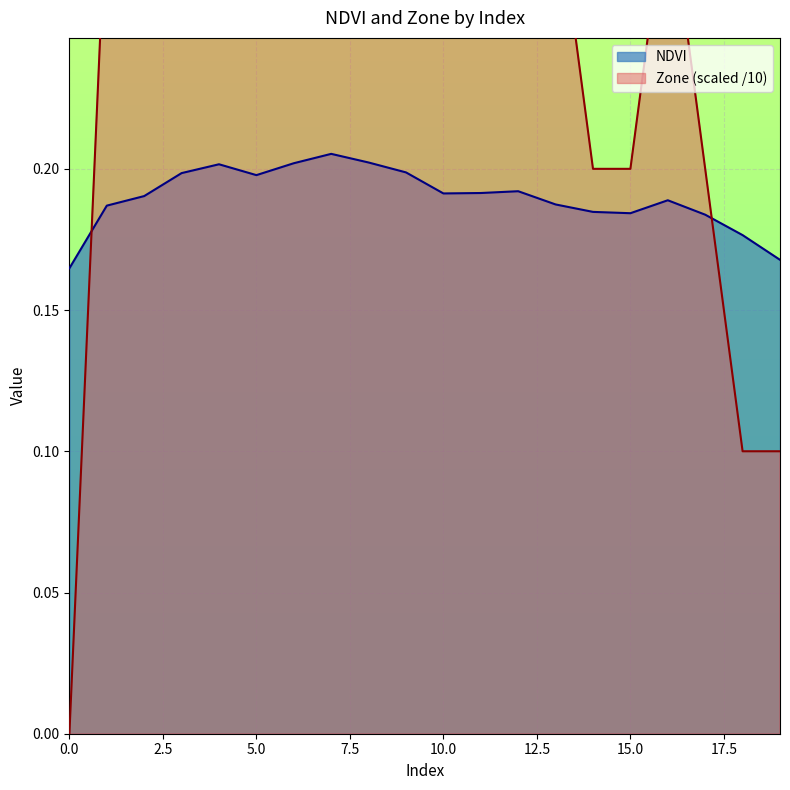

True or false: Zone and NDVI cross at least once.

True